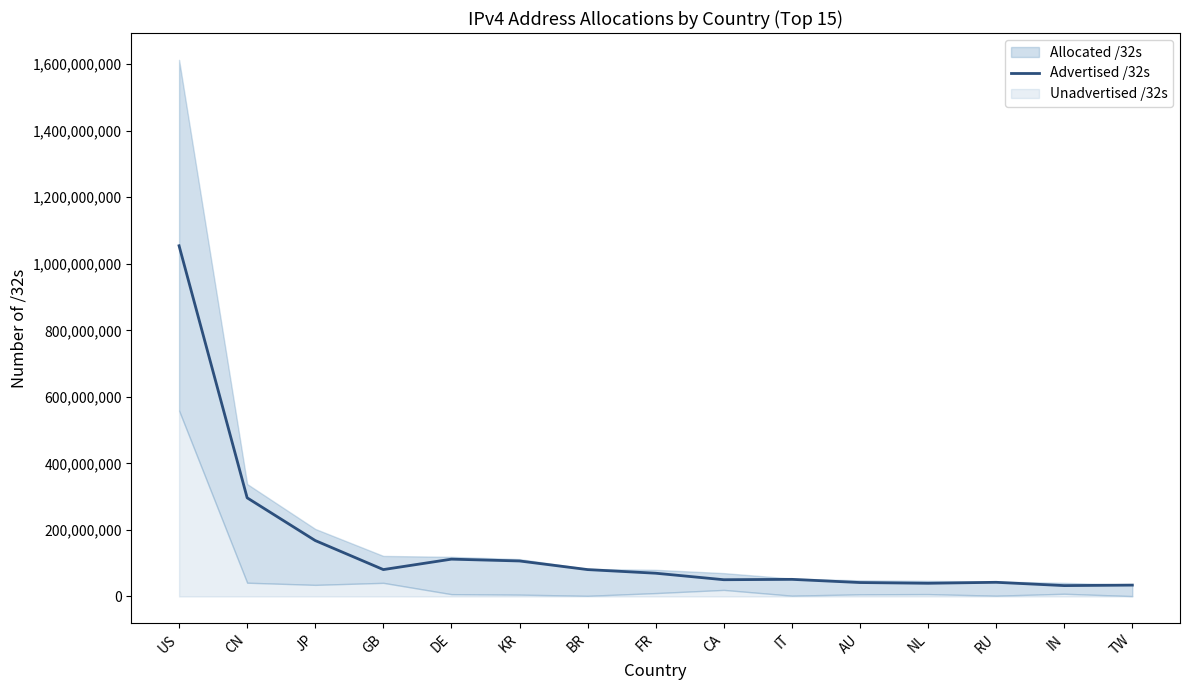

What is the sum of all values?

2263053780